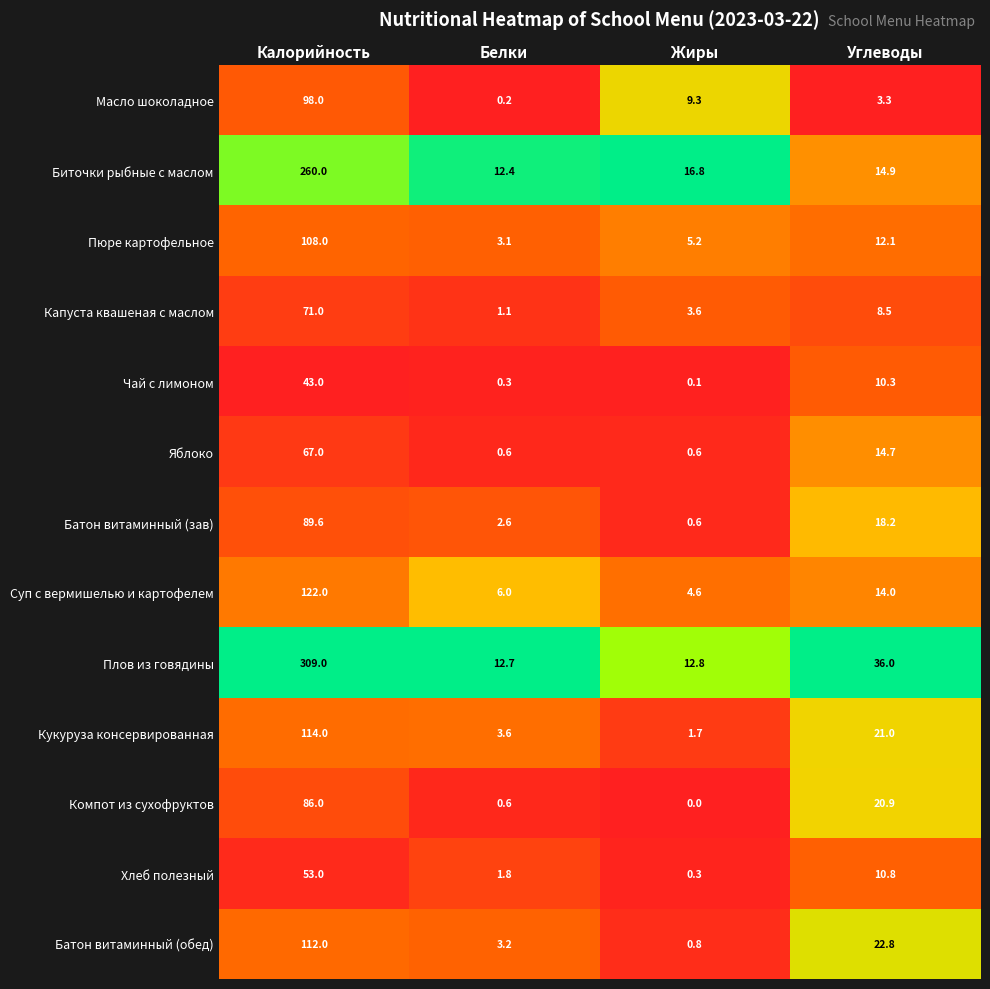

True or false: Капуста квашеная с маслом has a value of 1.1 at Белки.

True